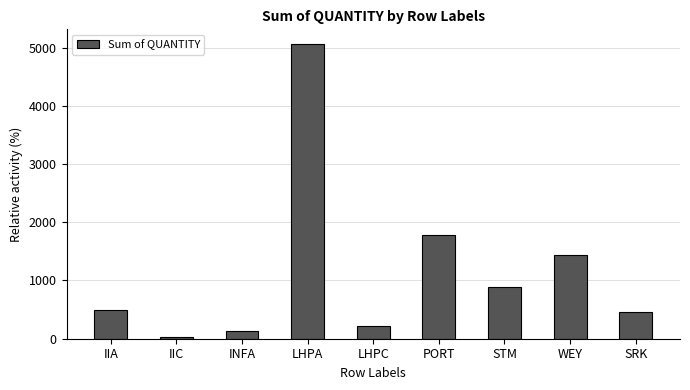

Rank the categories by value from highest to lowest.

LHPA, PORT, WEY, STM, IIA, SRK, LHPC, INFA, IIC